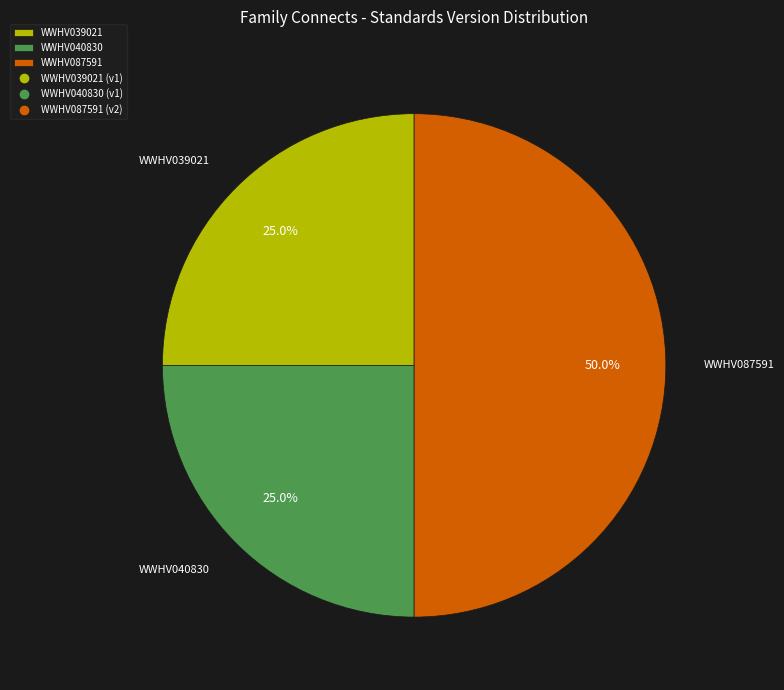

Combined, do WWHV039021 and WWHV087591 account for over 50%?

Yes